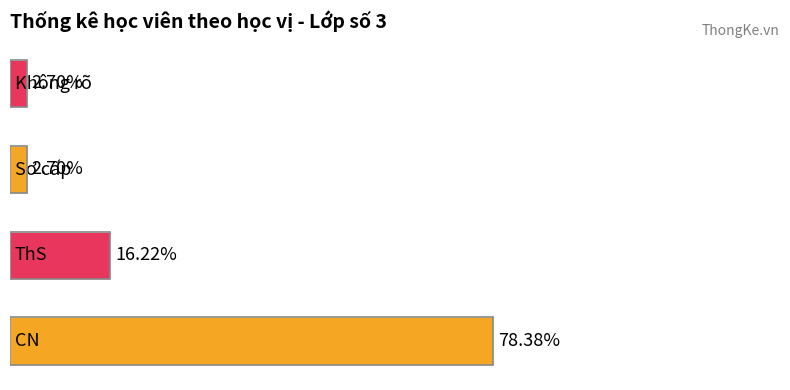

Does the chart contain any negative values?

No